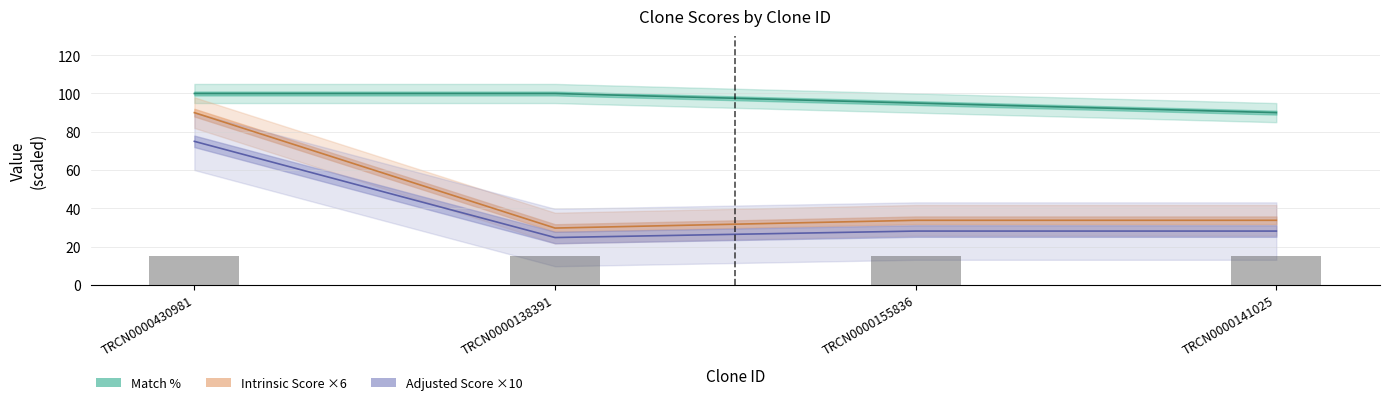

The value of Intrinsic Score at TRCN0000155836 is 10.1. True or false?

False